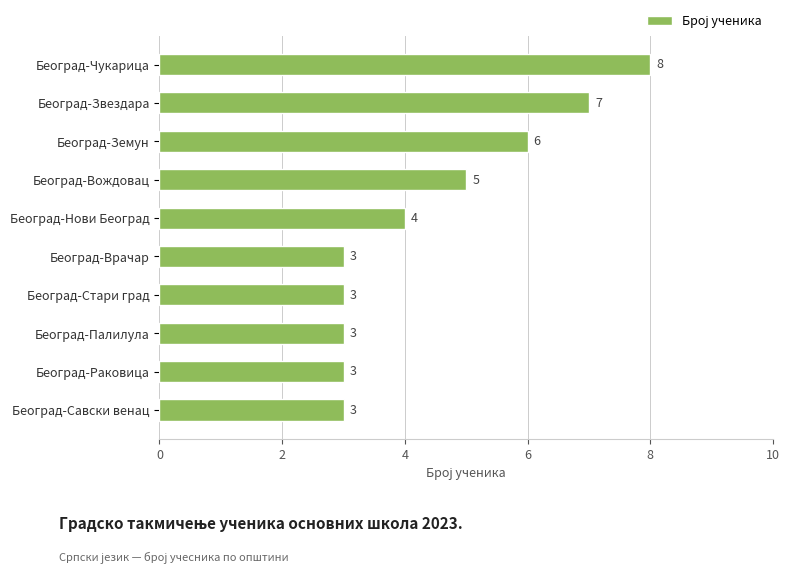

What is the ratio of the value at Београд-Чукарица to the value at Београд-Стари град?

2.7